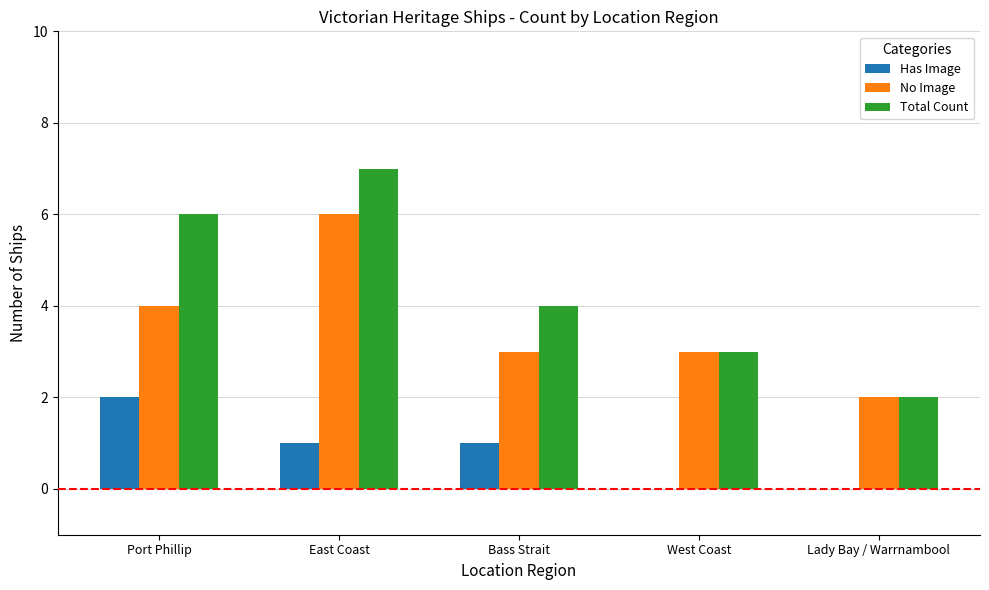

Is it true that Has Image equals -1 at Lady Bay / Warrnambool?

False